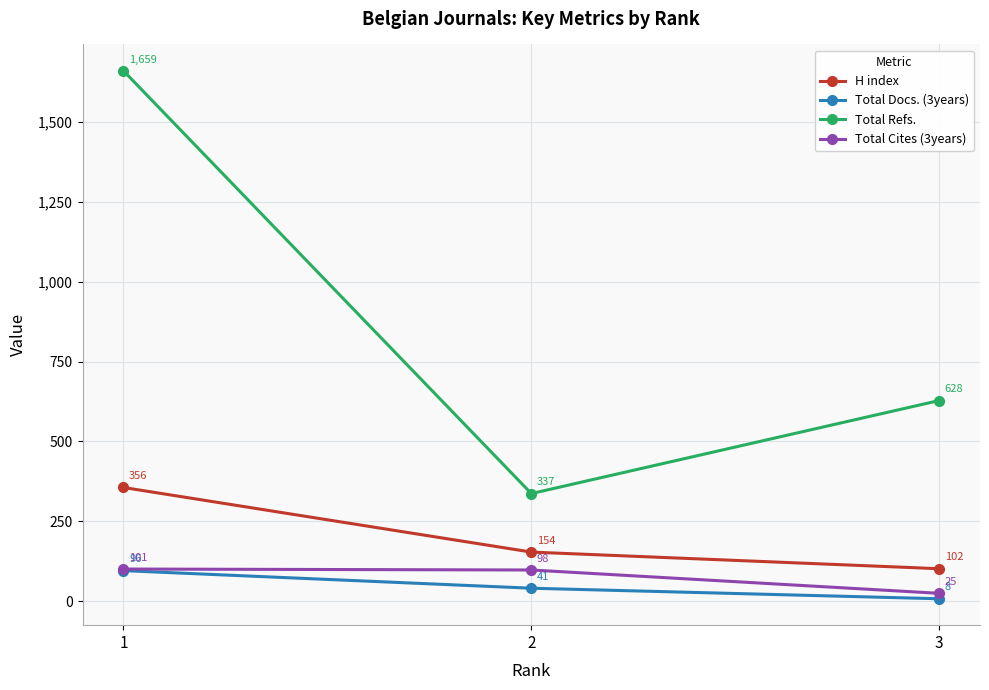

What is the average value of the H index series?

204